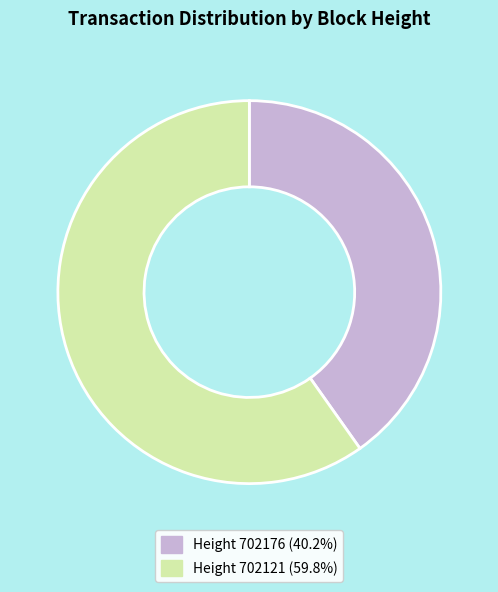

Count the number of slices in the pie.

2